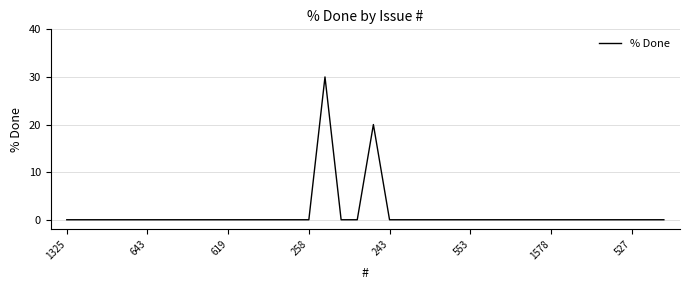

What is the difference between the maximum and minimum values?

30